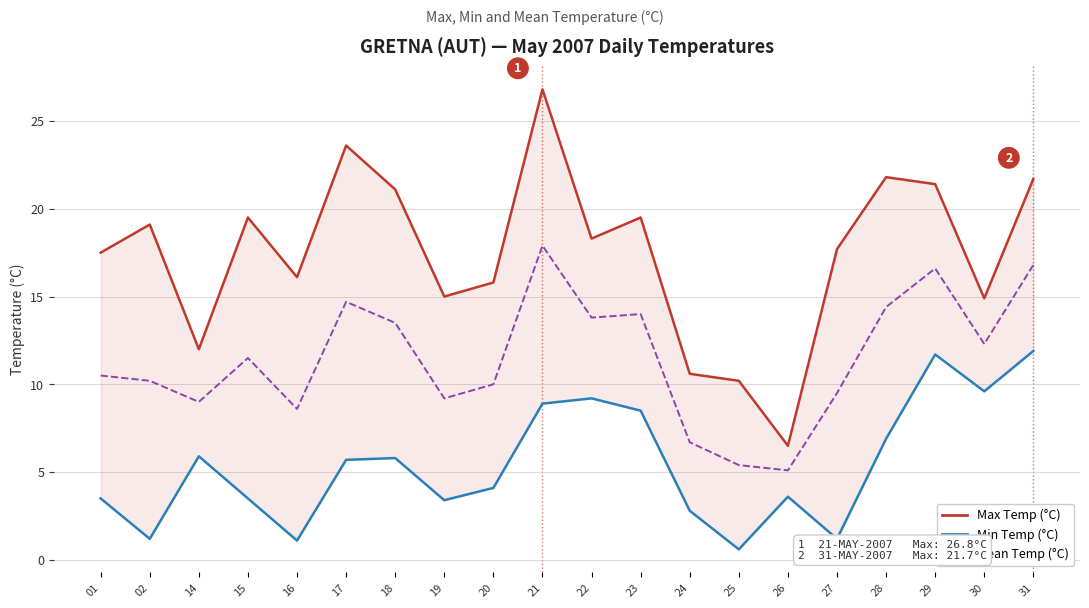

Where is the first local maximum for Min Temp (°C)?

14